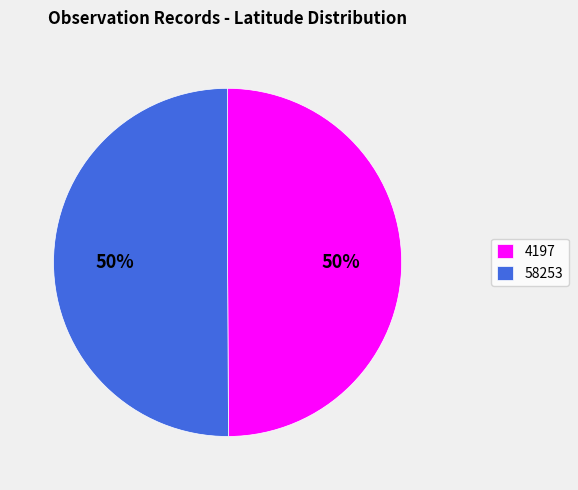

To the nearest percent, what is the average slice percentage?

50%